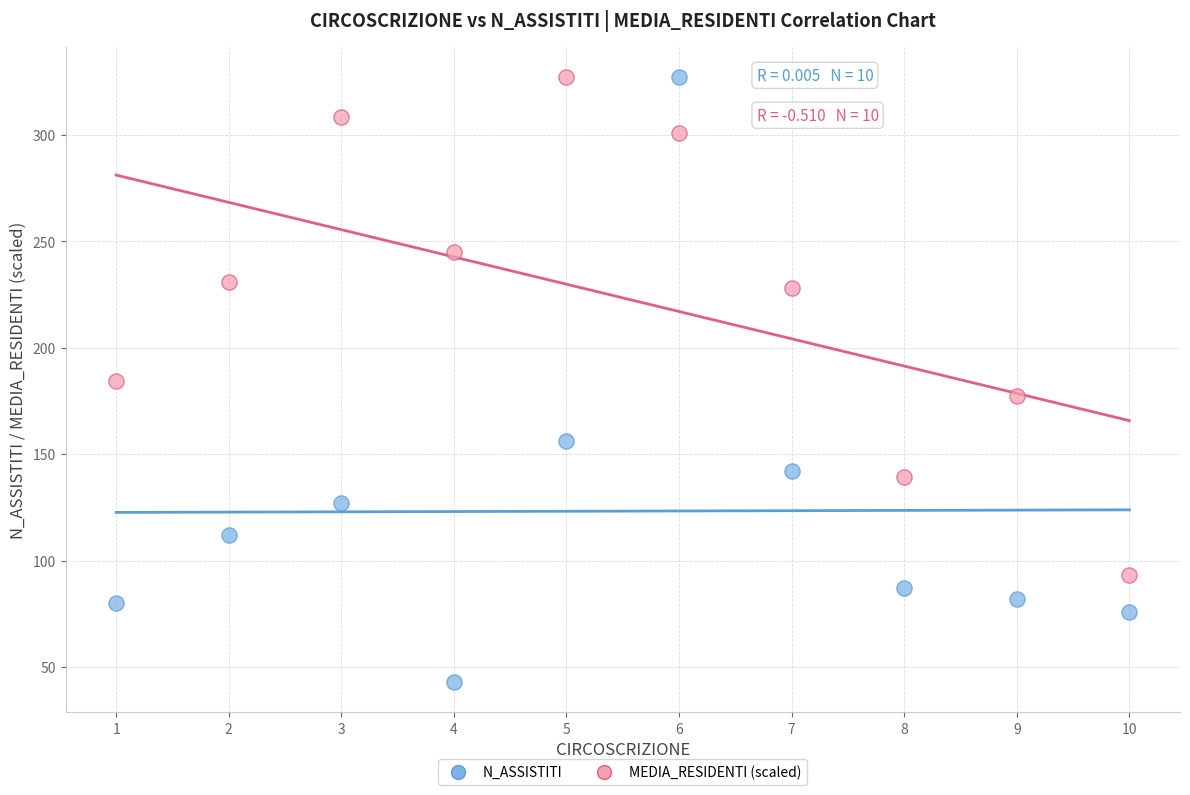

Across all data points, what is the range of X values (max minus min)?

9.0